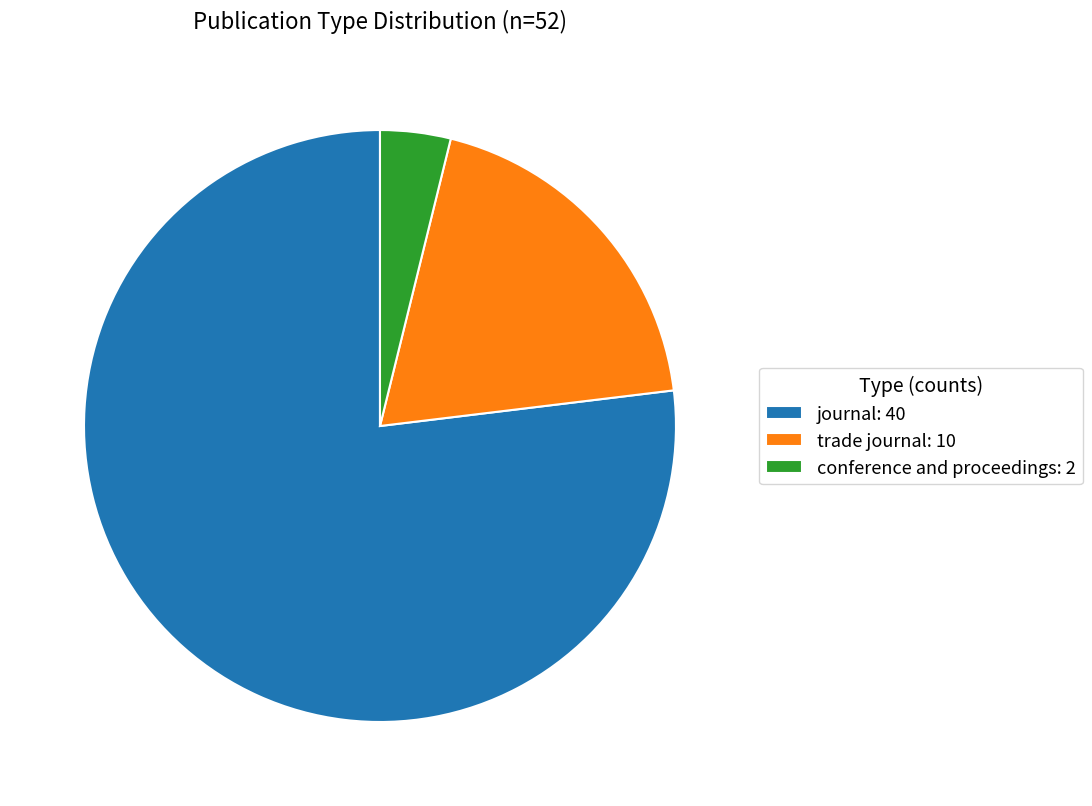

Rank the categories by value from lowest to highest.

conference and proceedings, trade journal, journal